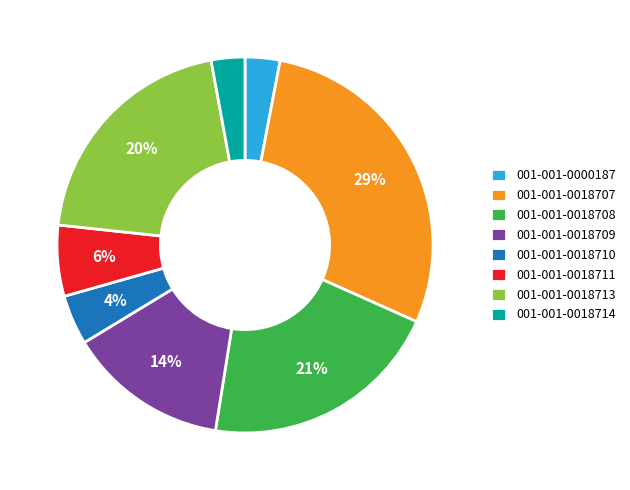

Is the sum of 001-001-0018714 and 001-001-0018710 greater than half?

No